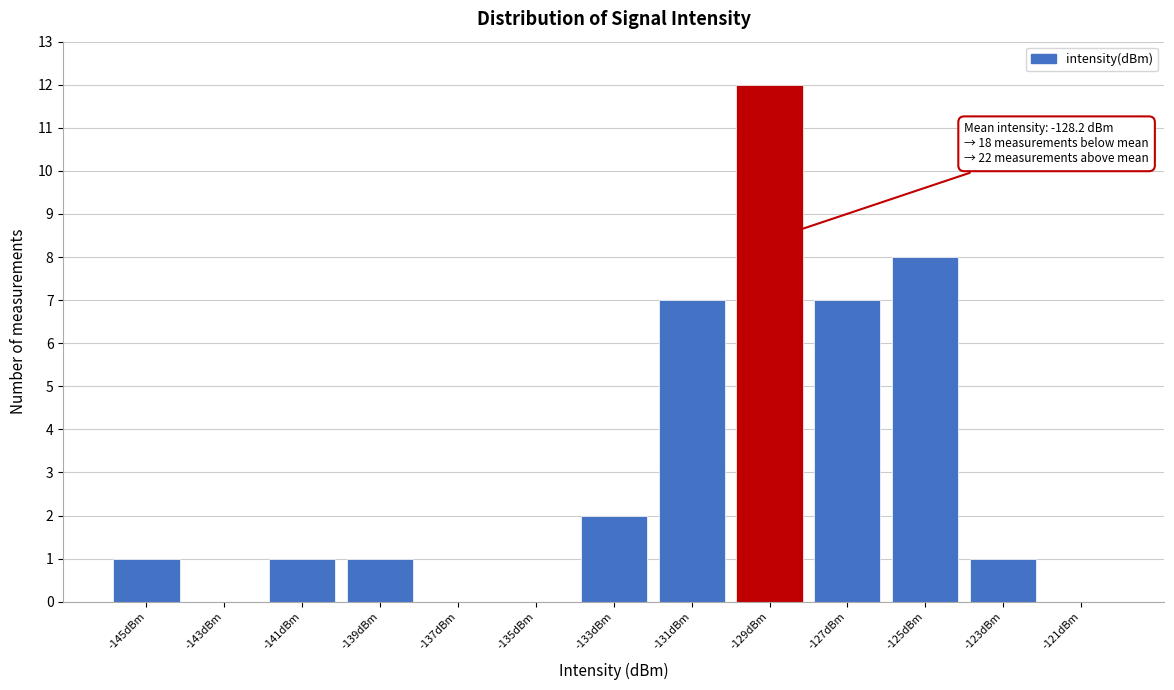

Reading left to right, extract all data points from this chart.

-145dBm=1	-143dBm=0	-141dBm=1	-139dBm=1	-137dBm=0	-135dBm=0	-133dBm=2	-131dBm=7	-129dBm=12	-127dBm=7	-125dBm=8	-123dBm=1	-121dBm=0